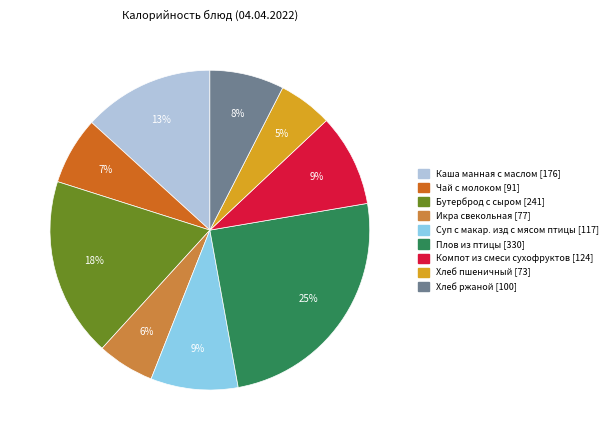

What percentage is the Хлеб ржаной slice, to the nearest percent?

8%